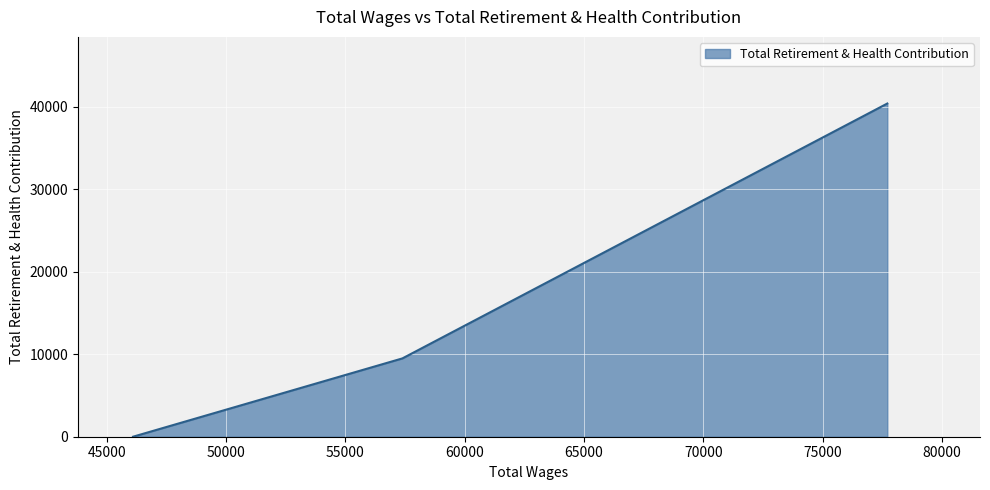

What is the maximum value shown in the chart?

40403